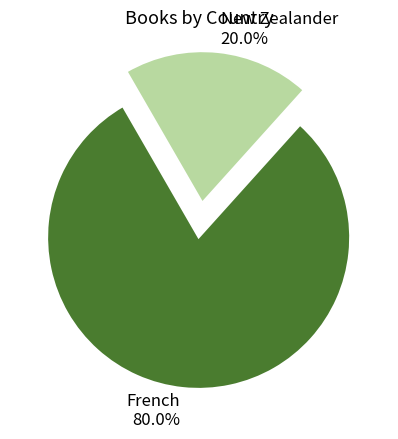

Combined, do New Zealander and French account for over 50%?

Yes